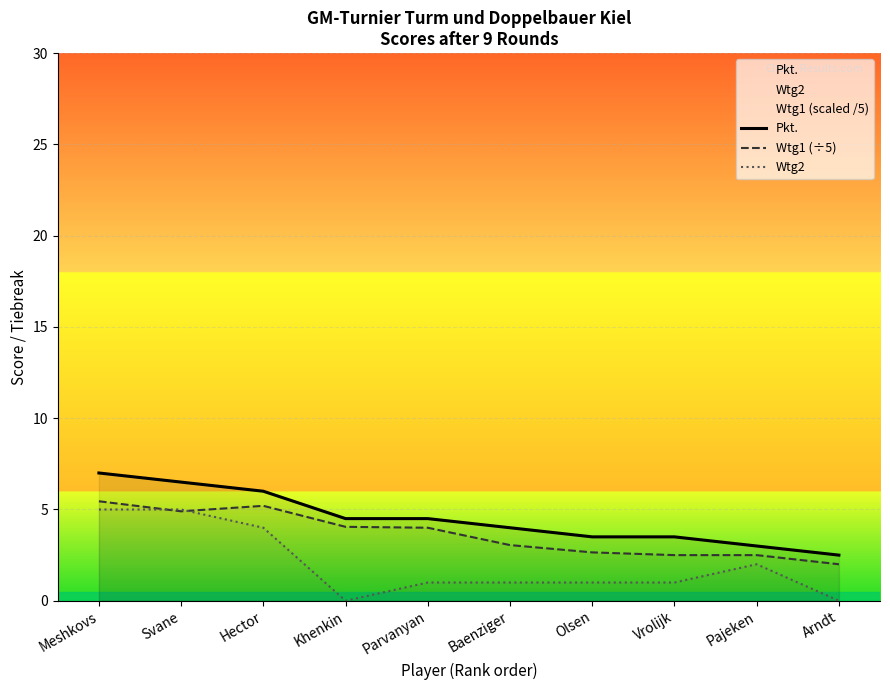

How many Pkt. values are between 3 and 6?

7